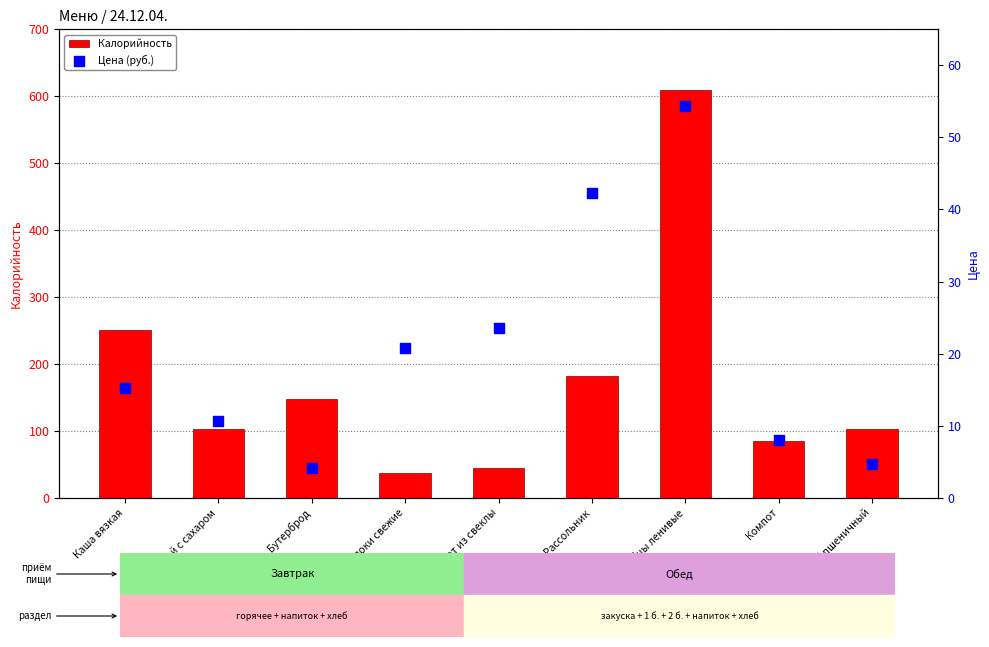

Which series contains the lowest Y value?

Цена (руб.)